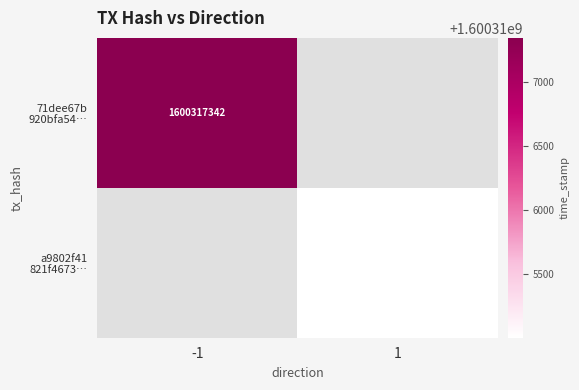

How many series are shown in this chart?

2